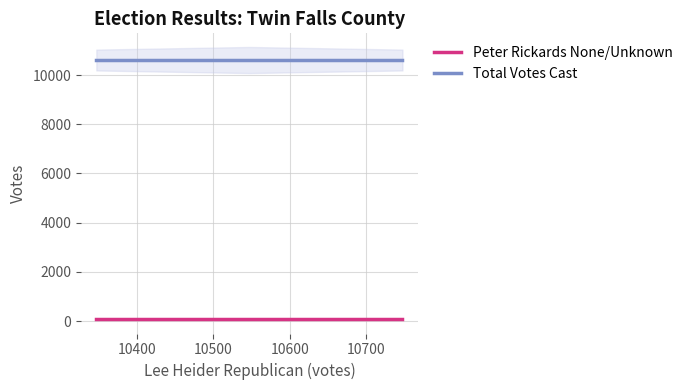

List the series in order of their peak value, lowest first.

Peter Rickards None/Unknown, Total Votes Cast